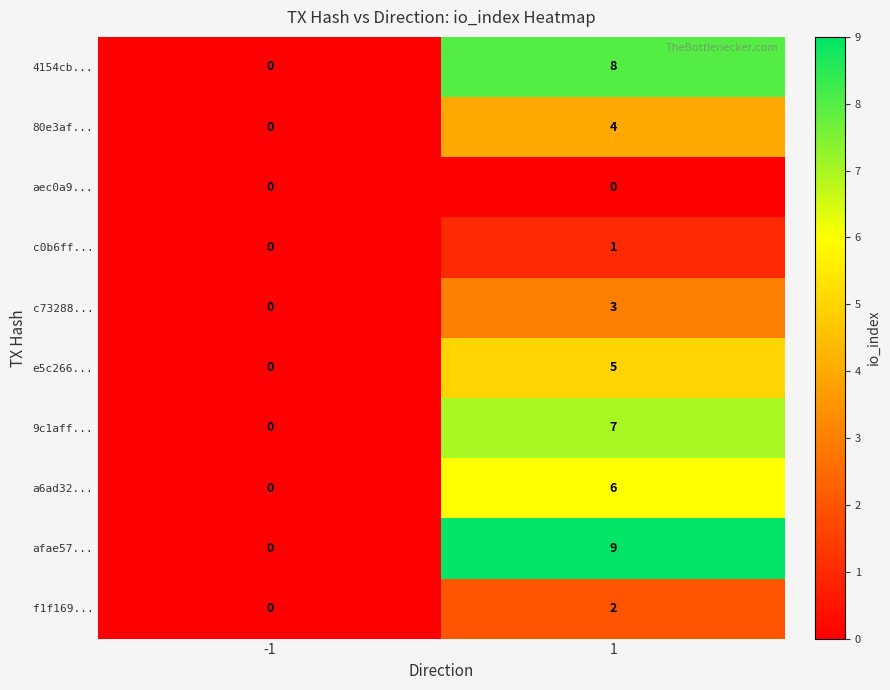

Reading left to right, extract all data points from this chart.

4154cb...: -1=0	1=8
80e3af...: -1=0	1=4
aec0a9...: -1=0	1=0
c0b6ff...: -1=0	1=1
c73288...: -1=0	1=3
e5c266...: -1=0	1=5
9c1aff...: -1=0	1=7
a6ad32...: -1=0	1=6
afae57...: -1=0	1=9
f1f169...: -1=0	1=2